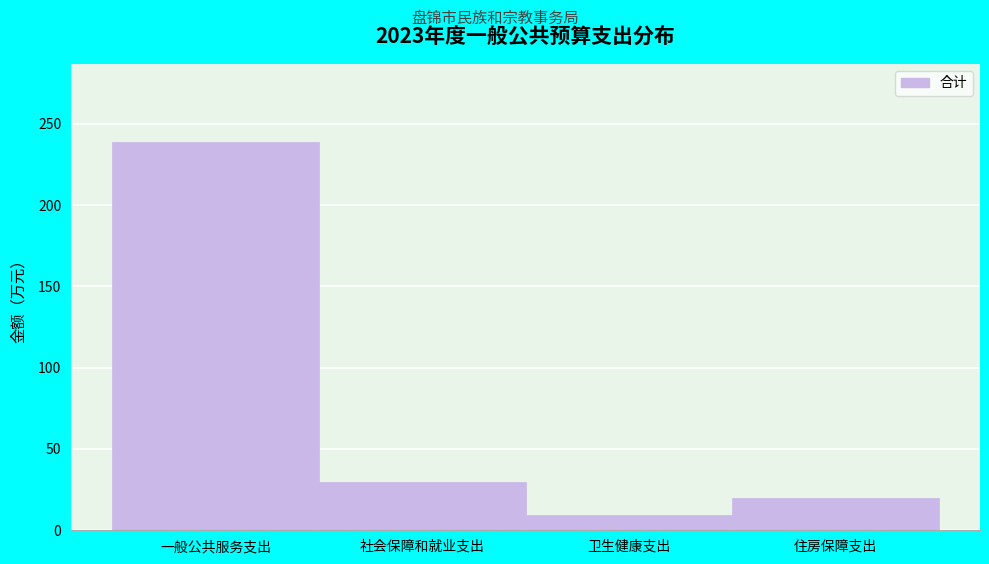

Reading left to right, list all the values displayed in this chart.

一般公共服务支出=239.1	社会保障和就业支出=29.9	卫生健康支出=9.2	住房保障支出=19.7